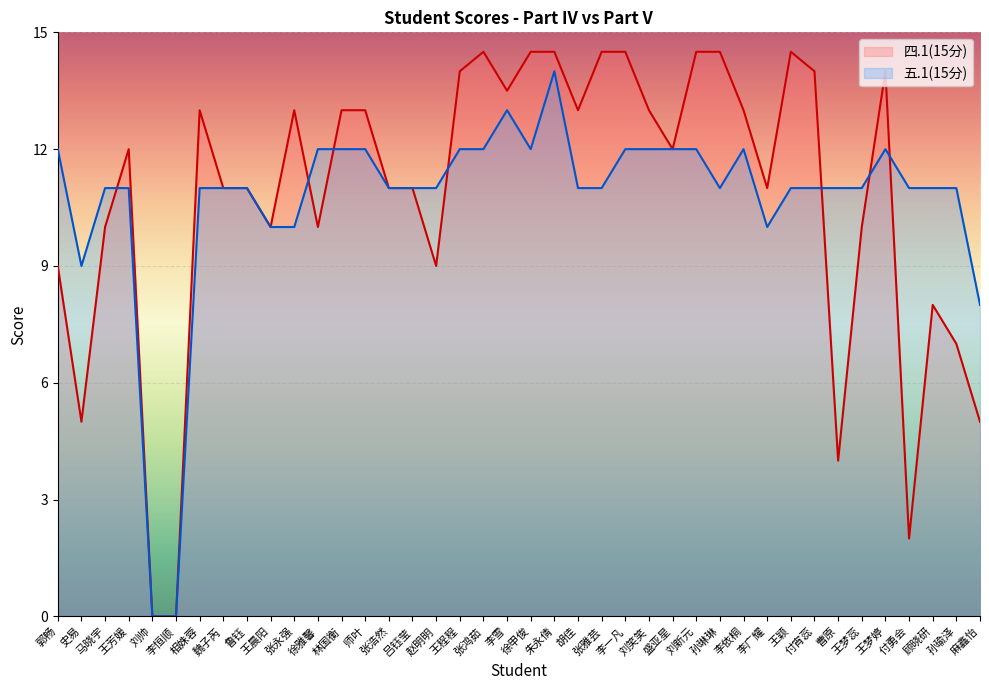

Between 王芳媛 and 魏子芮, which series saw the biggest shift?

四.1(15分)